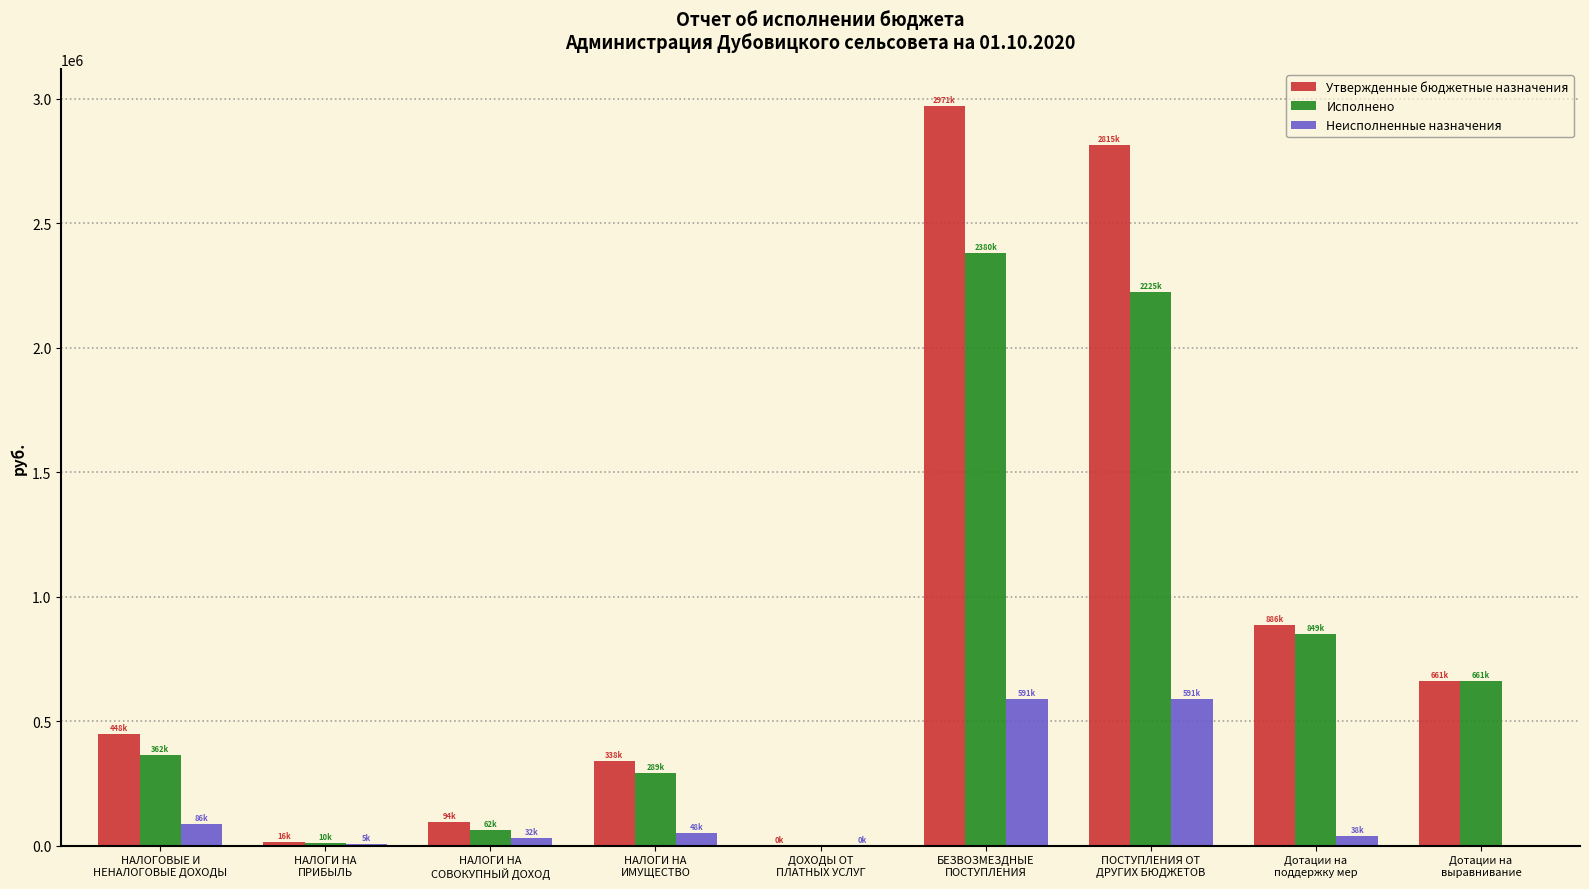

How many distinct data groups are displayed?

3